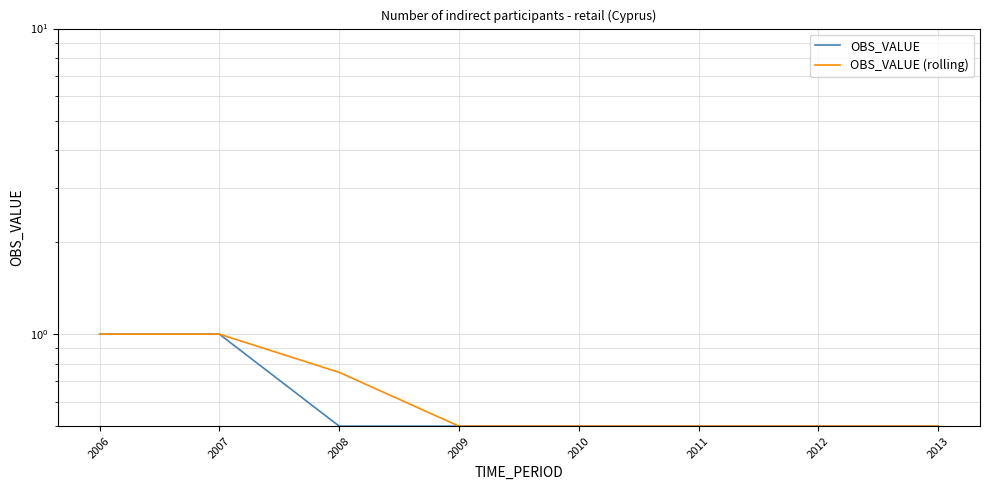

The OBS_VALUE series shows 0.5 at 2009. True or false?

True